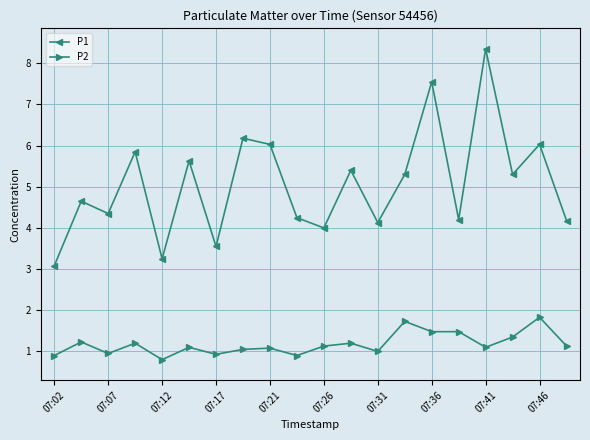

List the series in order of their overall mean, lowest first.

P2, P1